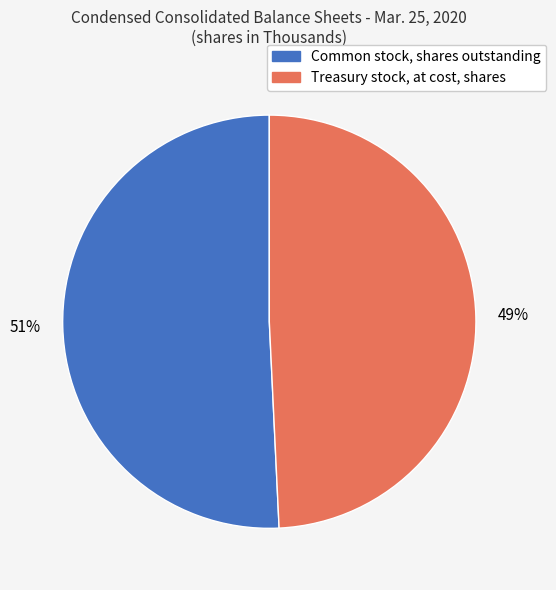

Is there a majority slice in this chart?

Yes